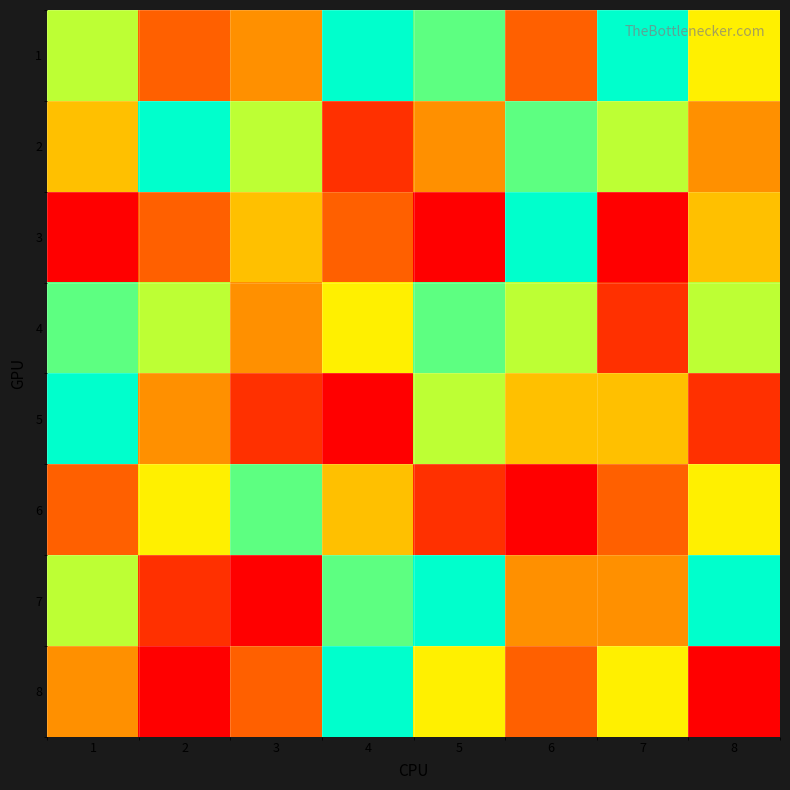

Reading right to left, transcribe all the data shown in this chart.

1: 8=6	7=9	6=3	5=8	4=9	3=4	2=3	1=7
2: 8=4	7=7	6=8	5=4	4=2	3=7	2=9	1=5
3: 8=5	7=1	6=9	5=1	4=3	3=5	2=3	1=1
4: 8=7	7=2	6=7	5=8	4=6	3=4	2=7	1=8
5: 8=2	7=5	6=5	5=7	4=1	3=2	2=4	1=9
6: 8=6	7=3	6=1	5=2	4=5	3=8	2=6	1=3
7: 8=9	7=4	6=4	5=9	4=8	3=1	2=2	1=7
8: 8=1	7=6	6=3	5=6	4=9	3=3	2=1	1=4